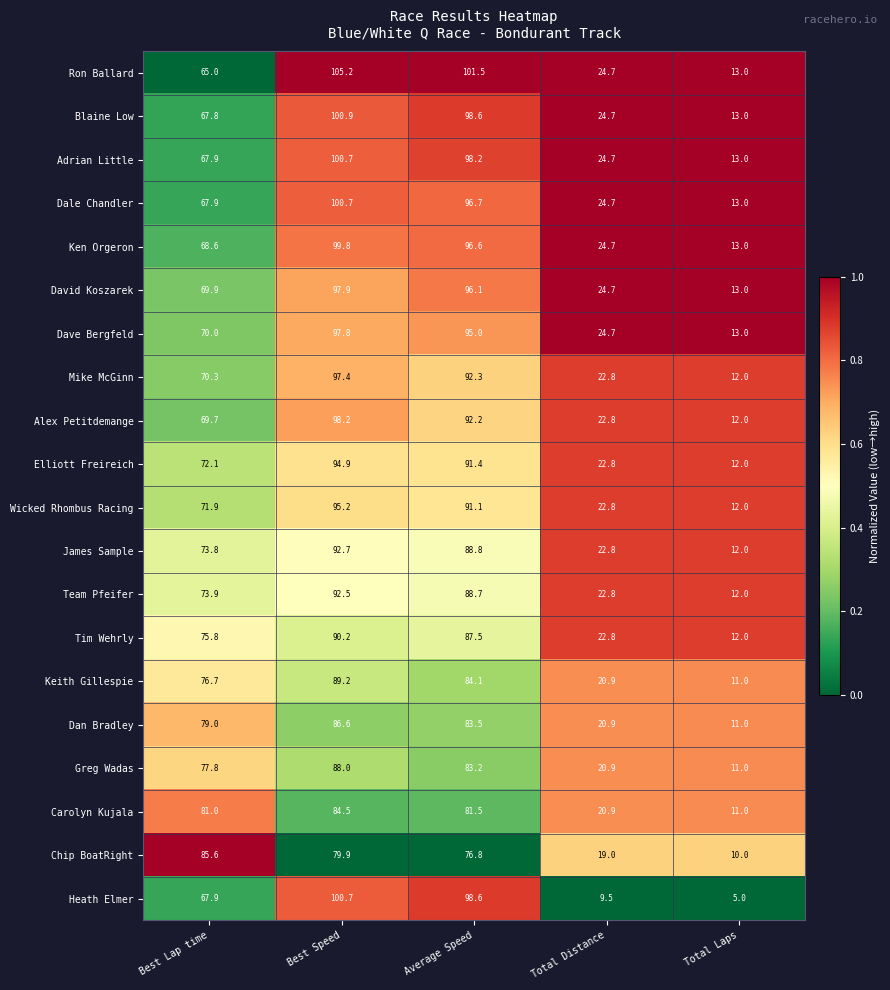

What is the total value across all series at Total Distance?

444.6